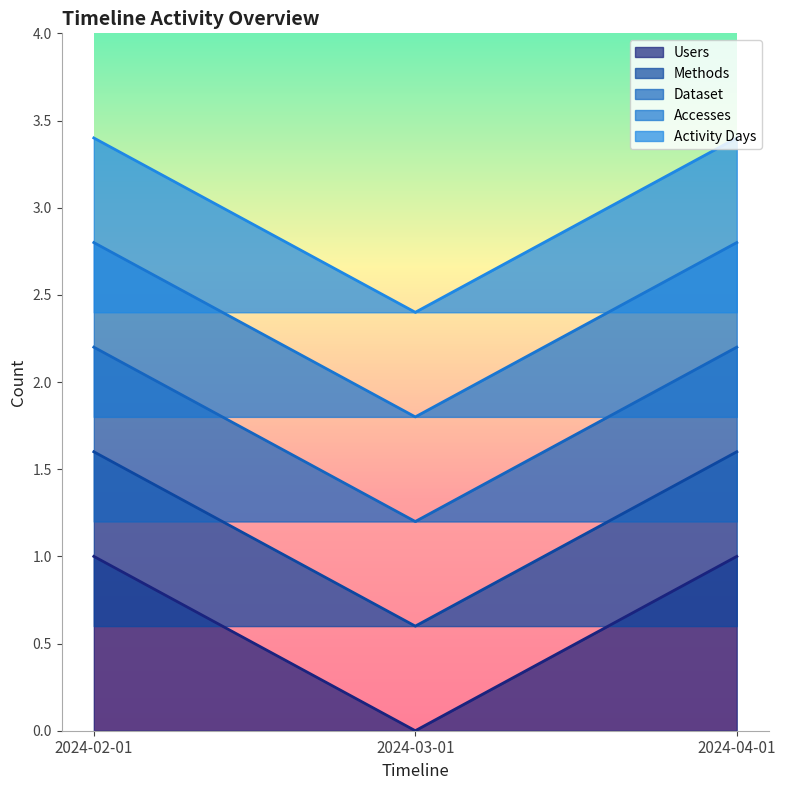

Where does the Dataset series first go above 1?

2024-02-01